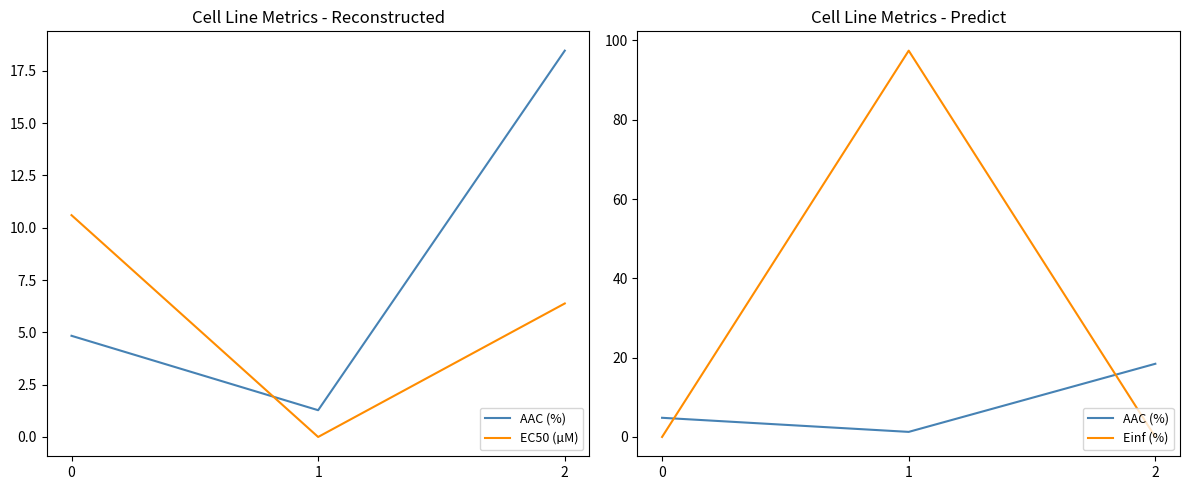

What are all the series names shown in the legend?

AAC (%), EC50 (µM), Einf (%)